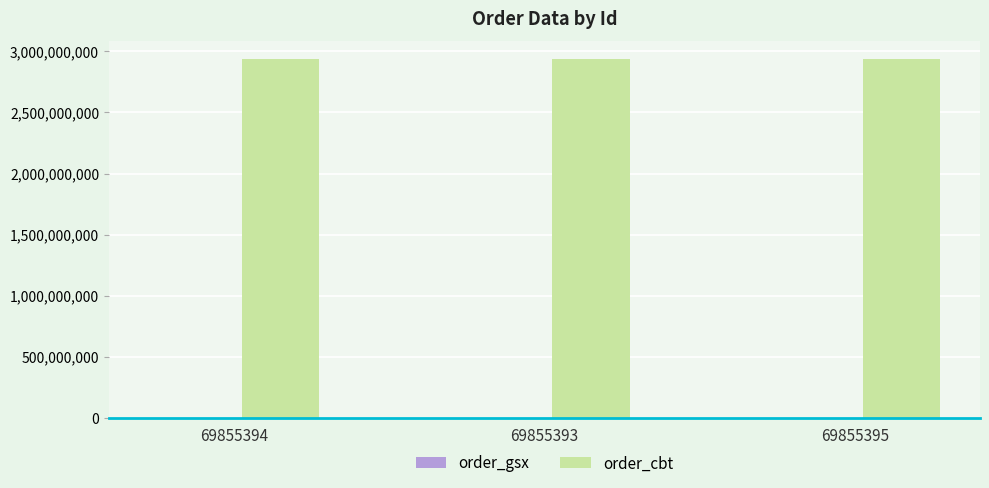

What is the maximum value shown in the chart?

2936432726